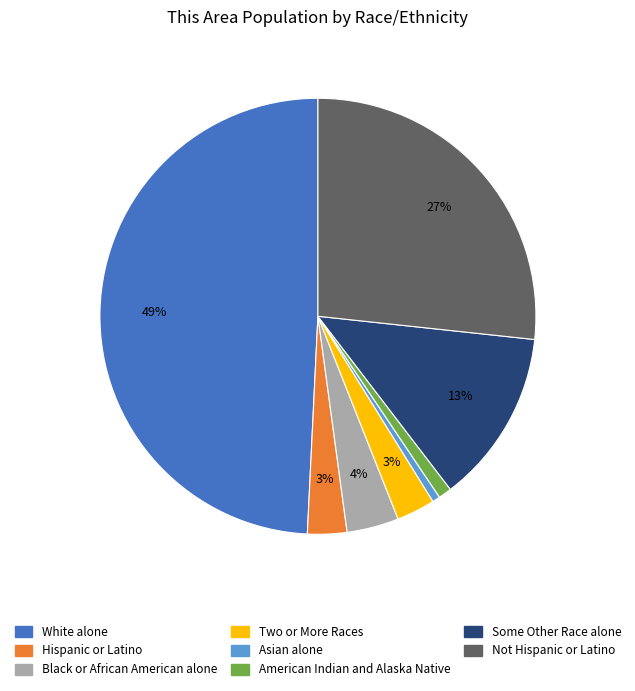

Is there a majority slice in this chart?

No